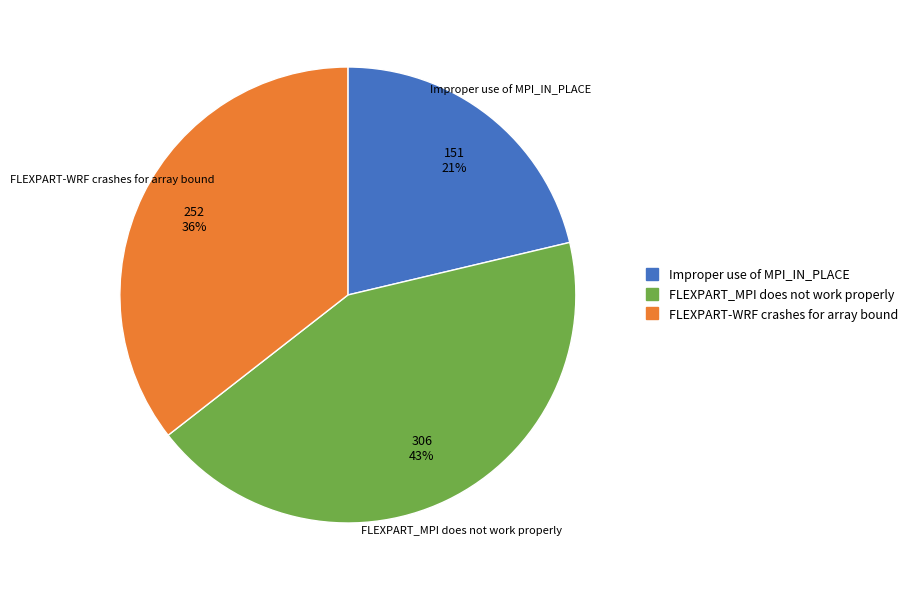

Which has a higher value, FLEXPART-WRF crashes for array bound or FLEXPART_MPI does not work properly?

FLEXPART_MPI does not work properly